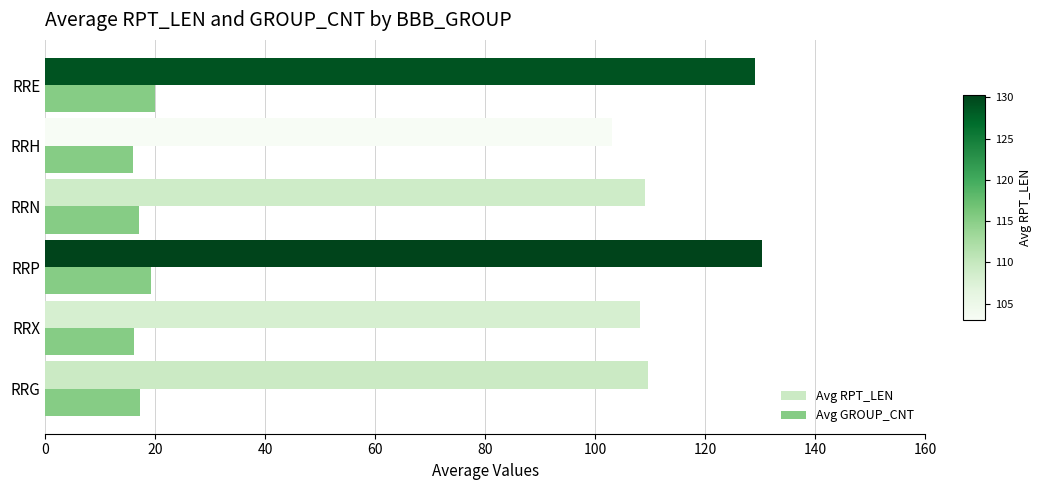

What is the sum of the Avg GROUP_CNT values at RRP and RRE?

39.2